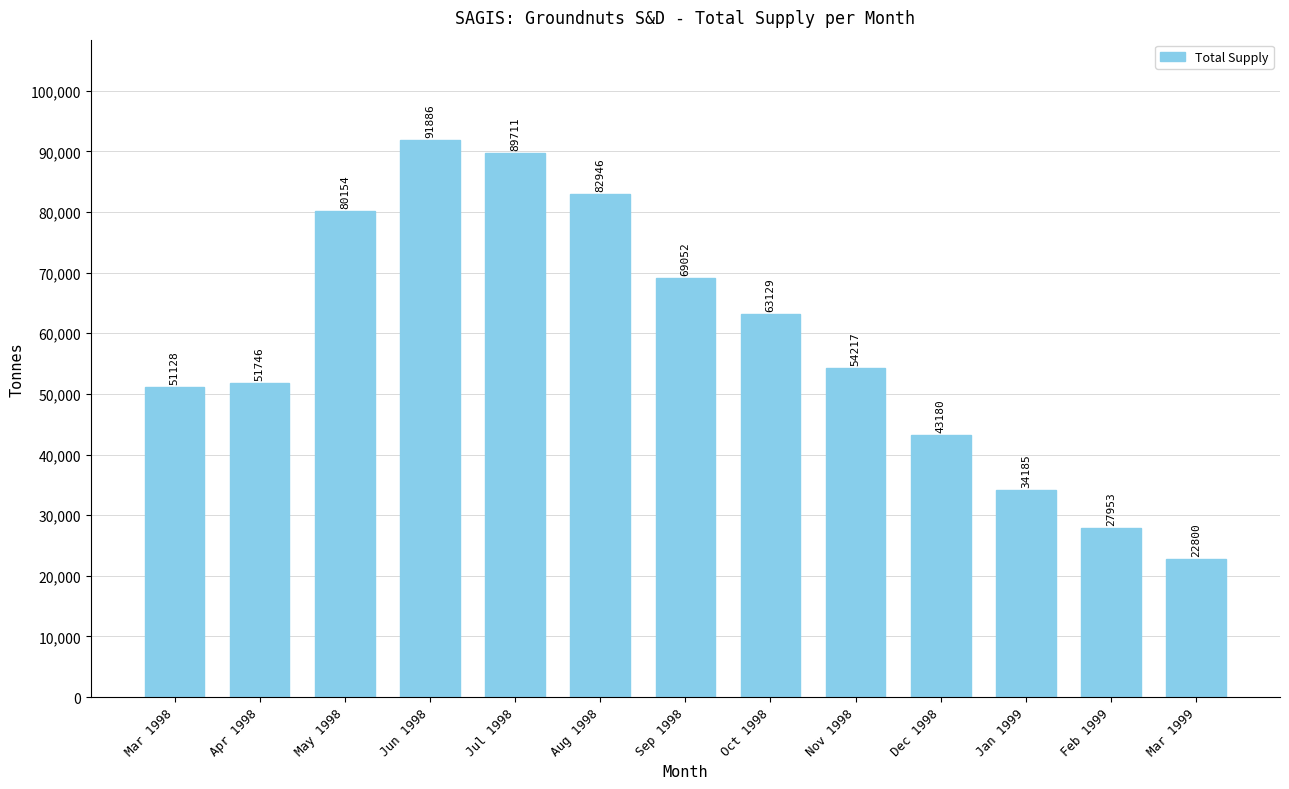

Rank the categories by value from lowest to highest.

Mar 1999, Feb 1999, Jan 1999, Dec 1998, Mar 1998, Apr 1998, Nov 1998, Oct 1998, Sep 1998, May 1998, Aug 1998, Jul 1998, Jun 1998